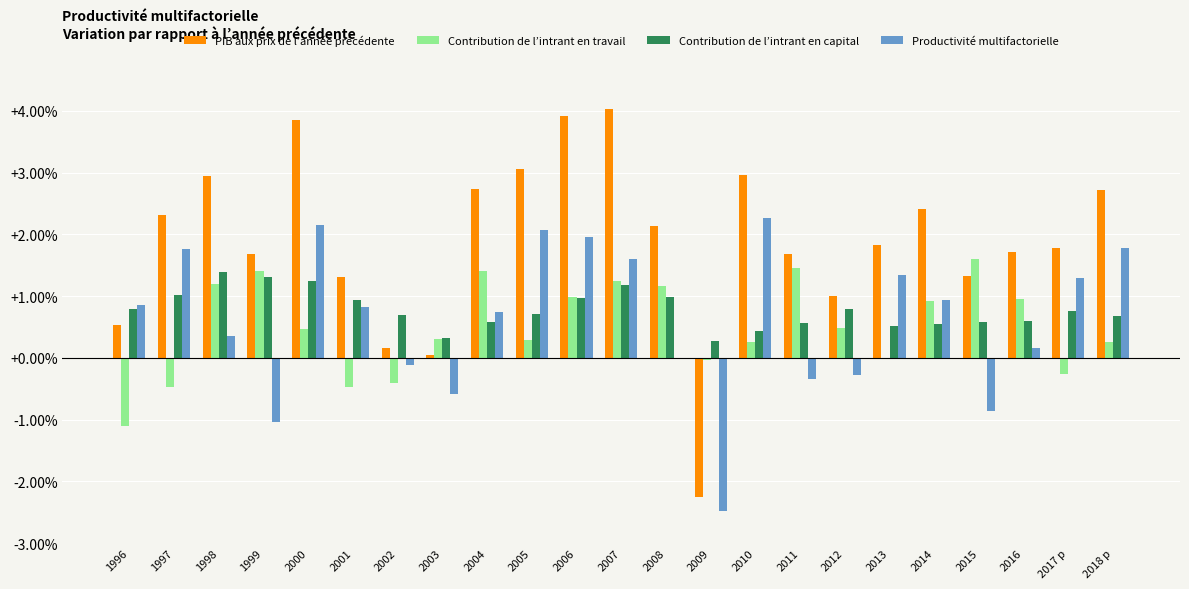

Which series changed the most between 2008 and 2009?

PIB aux prix de l’année précédente